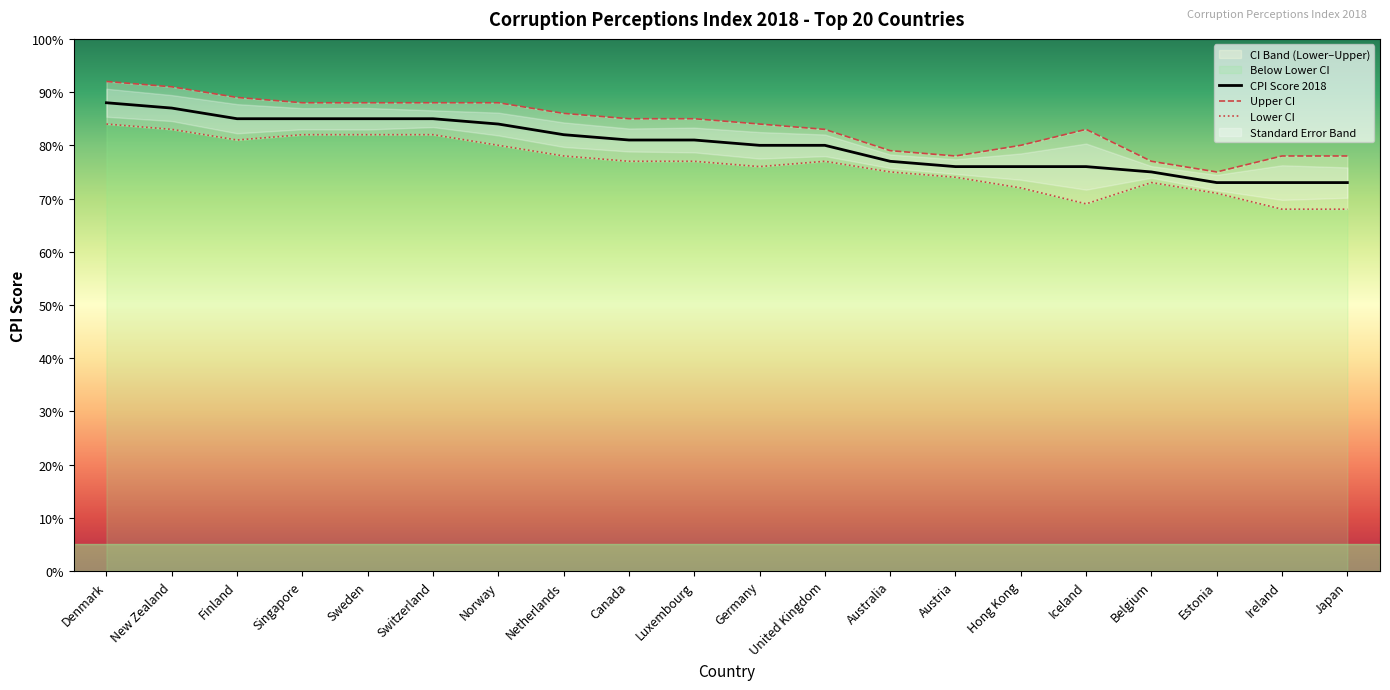

Rank the categories by Lower CI value from lowest to highest.

Ireland, Japan, Iceland, Estonia, Hong Kong, Belgium, Austria, Australia, Germany, Canada, Luxembourg, United Kingdom, Netherlands, Norway, Finland, Singapore, Sweden, Switzerland, New Zealand, Denmark